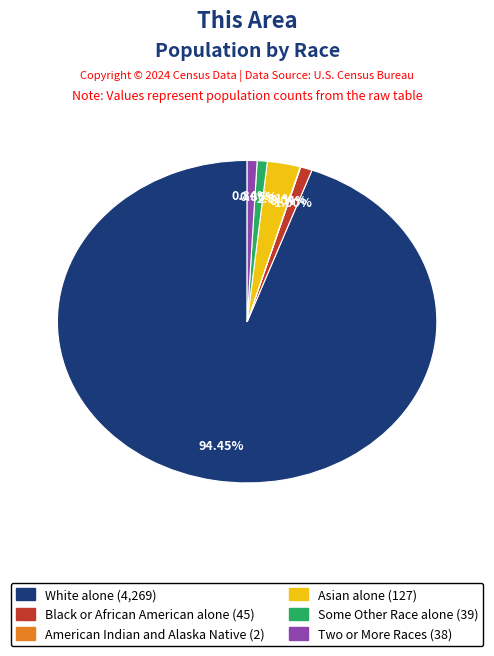

Is there any slice that represents more than half of the pie?

Yes